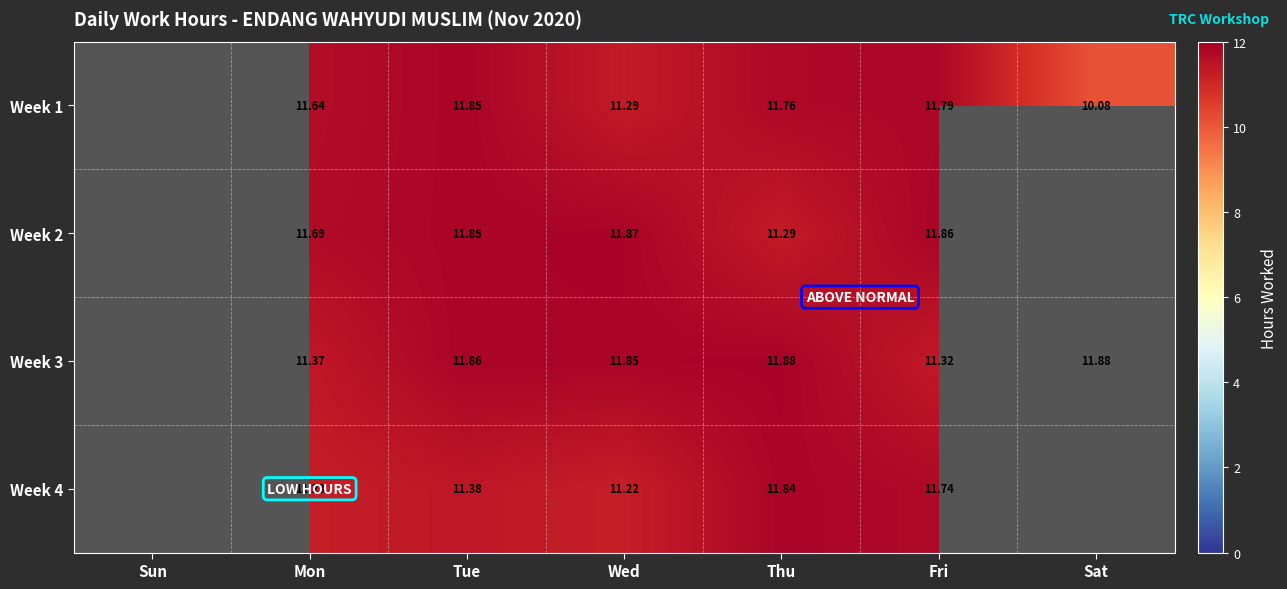

Is the value of Week 3 at Mon greater than the value of Week 2 at Wed?

No